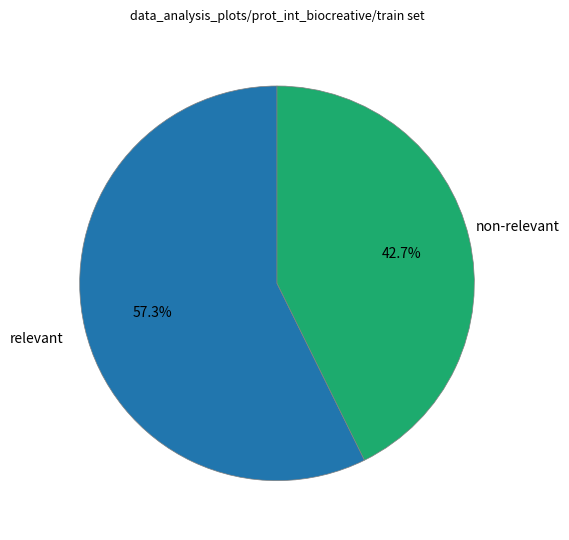

Is there any slice that represents more than half of the pie?

Yes